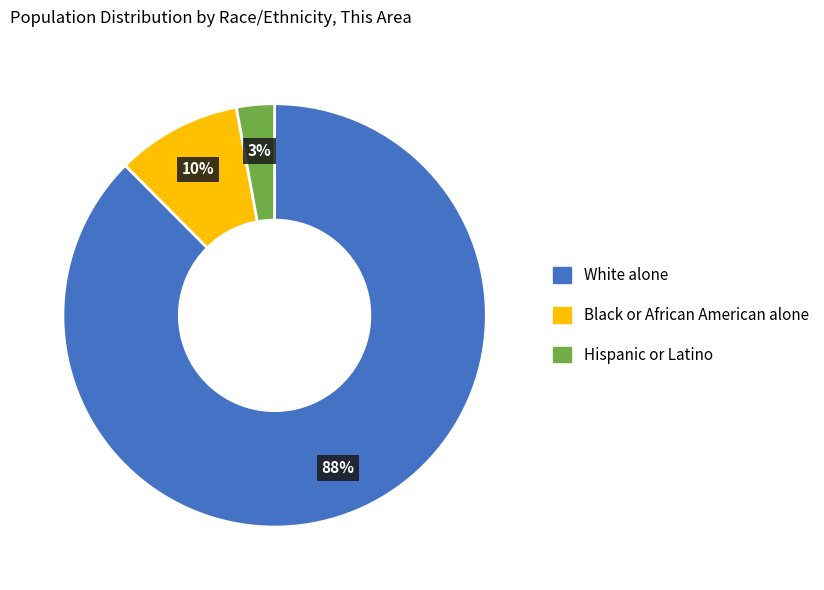

Which category has the biggest portion of the pie?

White alone